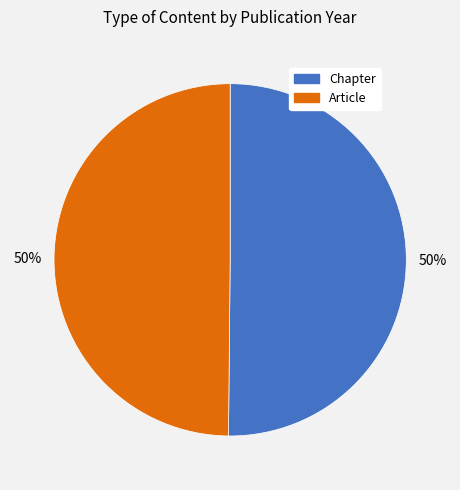

To the nearest percent, what is the combined percentage of Article and Chapter?

100%